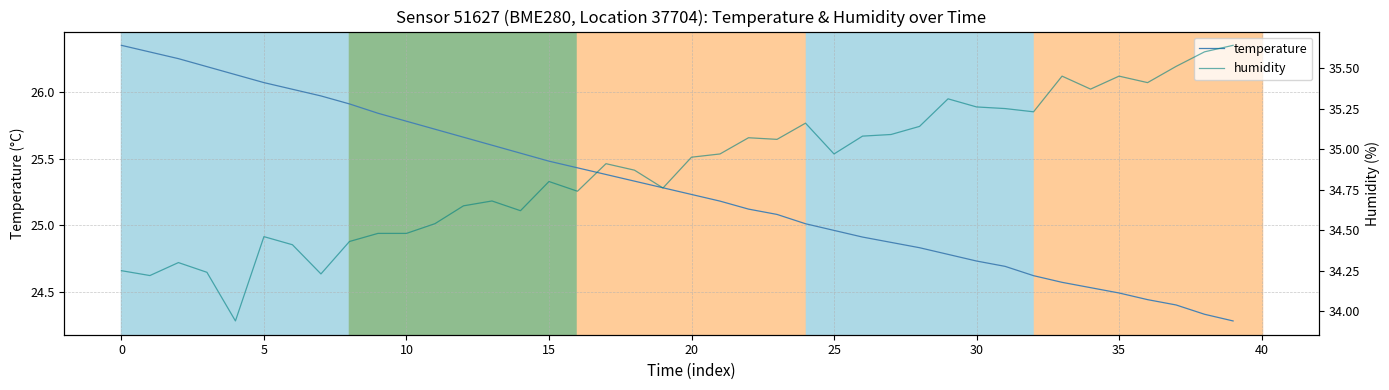

At which category does the chart reach its peak across all series?

39